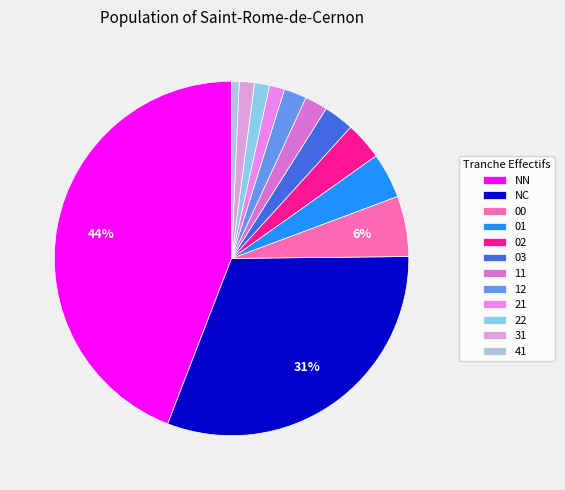

Which category has the biggest portion of the pie?

NN